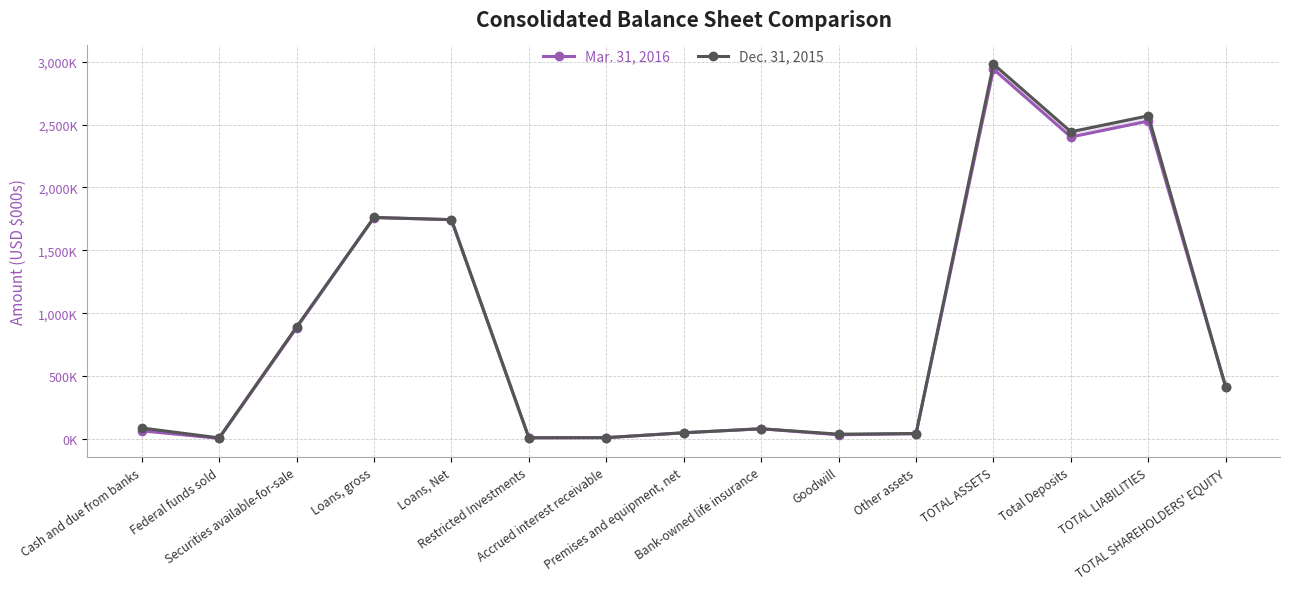

Where does the Dec. 31, 2015 series first go above 88695?

Securities available-for-sale